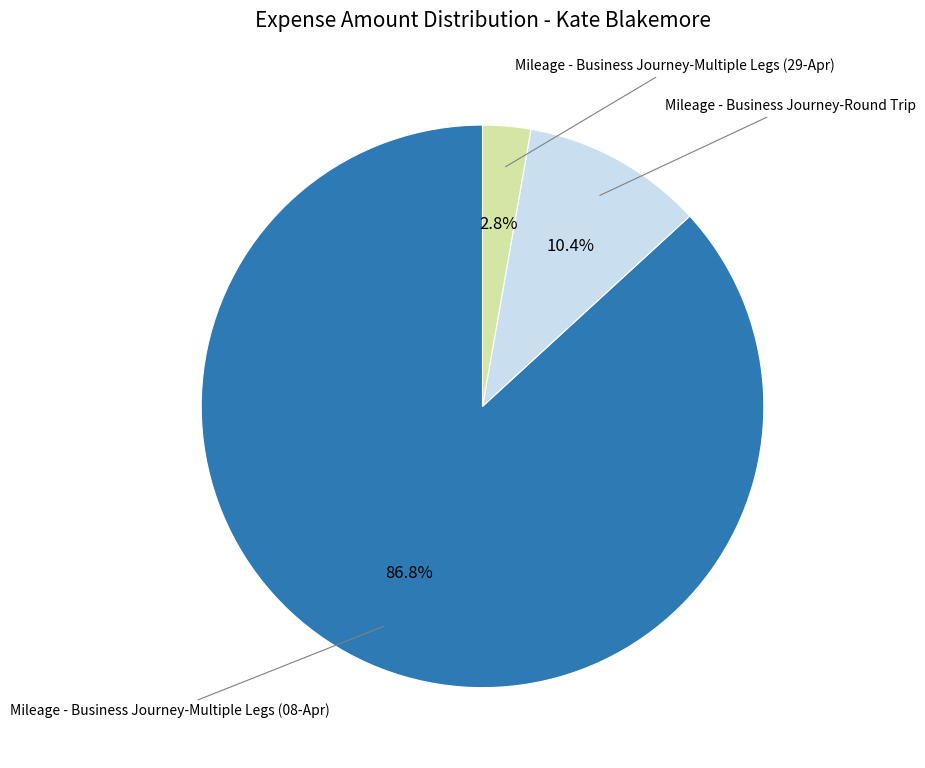

Is there any slice that represents more than half of the pie?

Yes